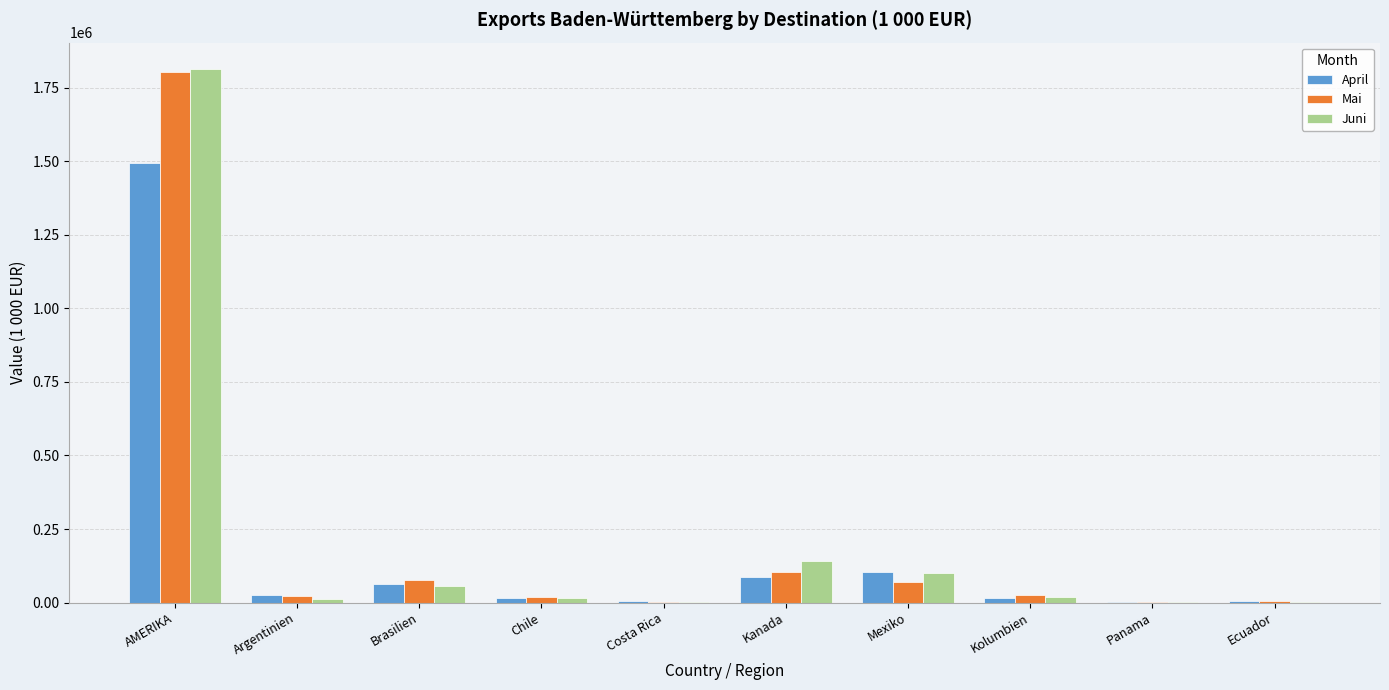

The value of April at AMERIKA is 995136.9. True or false?

False